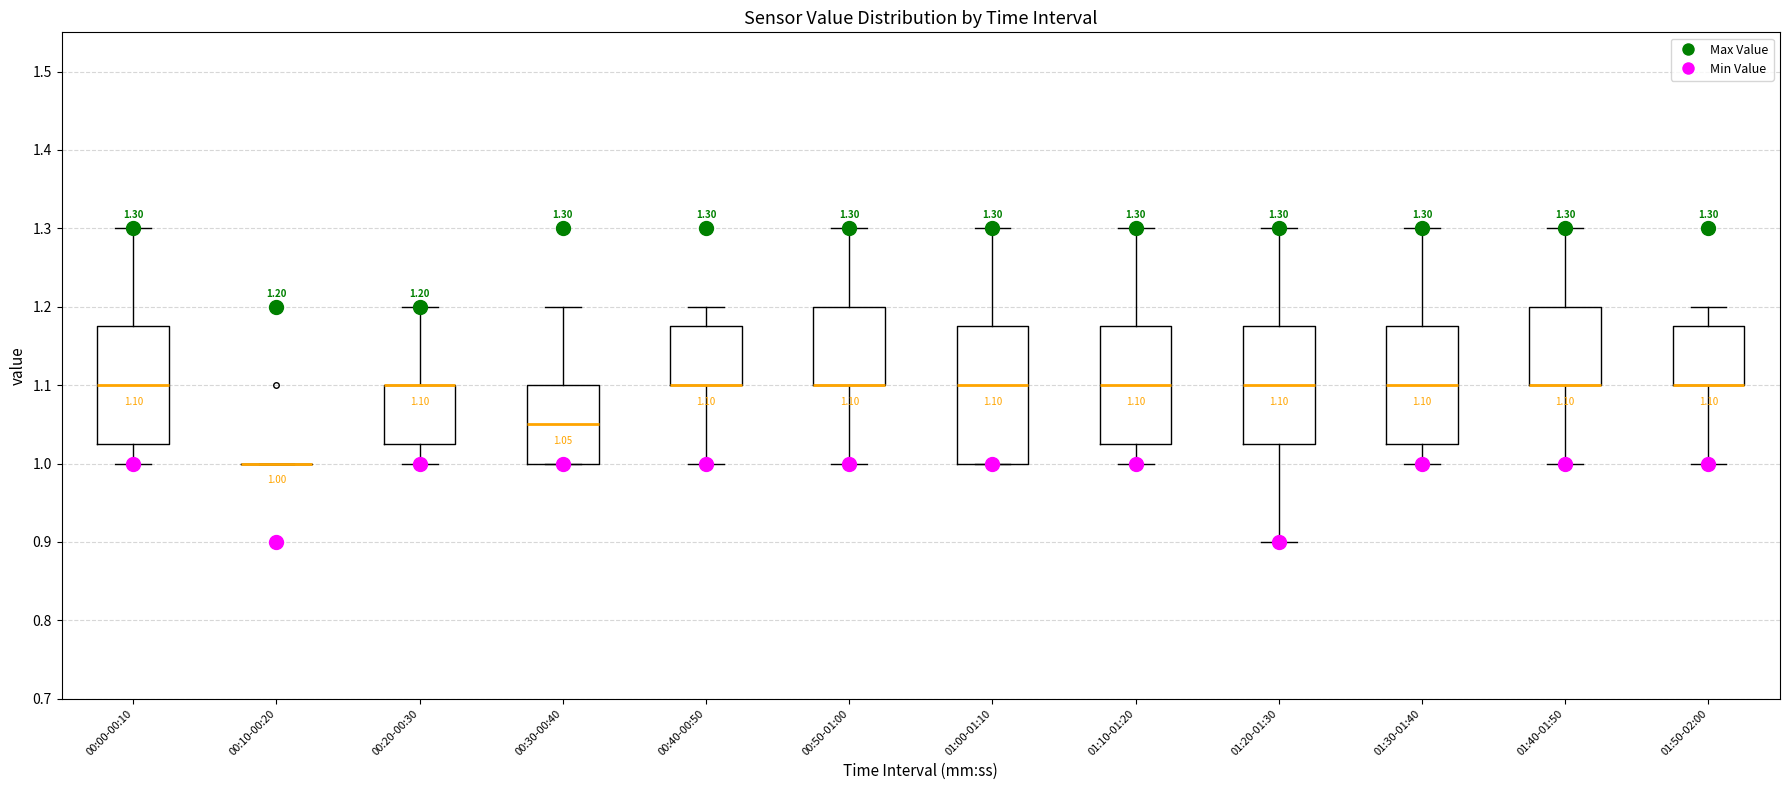

Comparing the boxes themselves (not the whiskers), which one is the tallest?

01:00-01:10